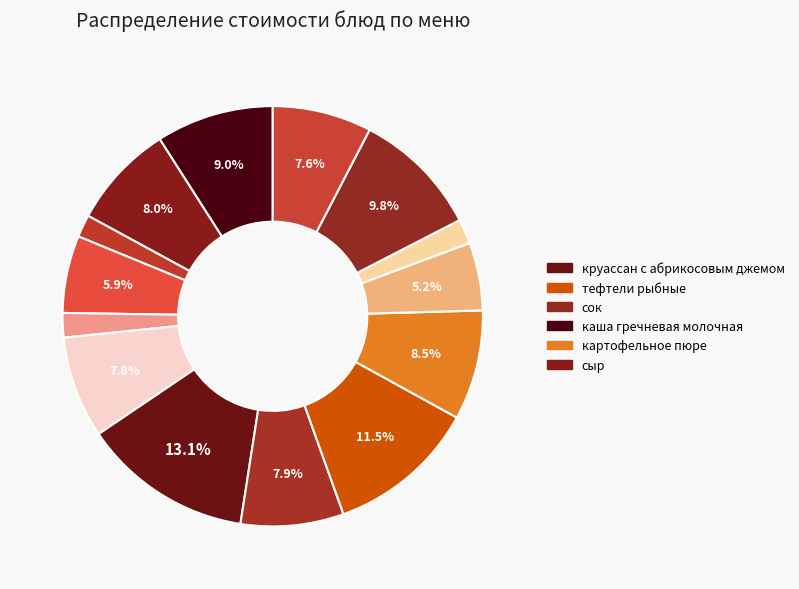

Rank the categories by value from lowest to highest.

чай, батон, хлеб пшеничный, огурец к/с, зефир, булочка кроха, компот, суп картофельный с яичными хлопьями, сыр, картофельное пюре, каша гречневая молочная, сок, тефтели рыбные, круассан с абрикосовым джемом